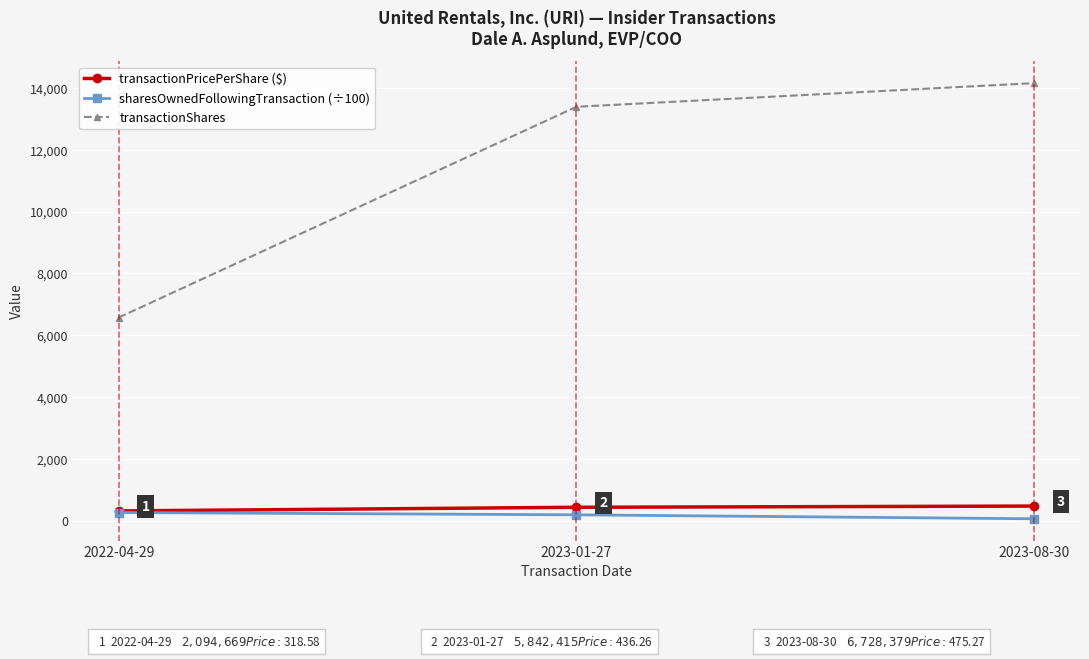

Between 2022-04-29 and 2023-08-30, which series saw the biggest shift?

transactionShares